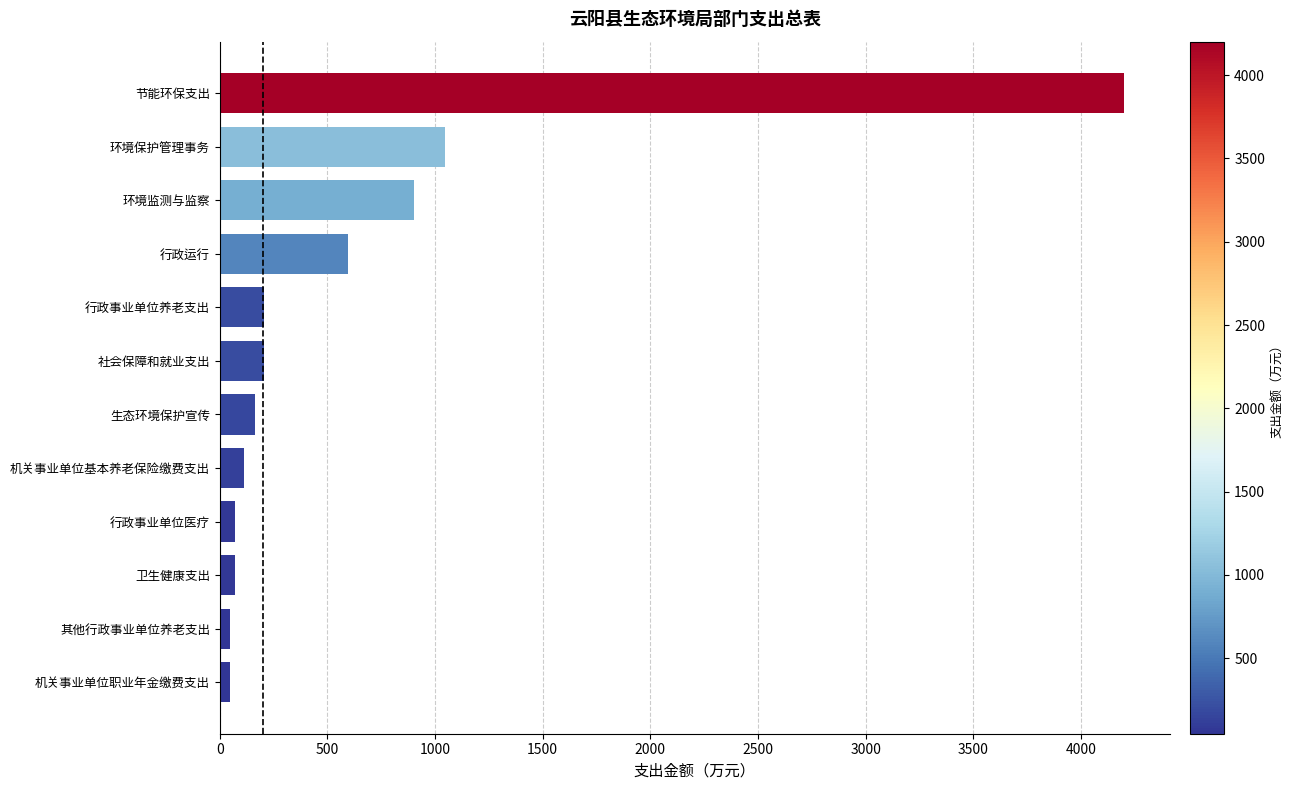

At which label is the value closest to 2123?

环境保护管理事务